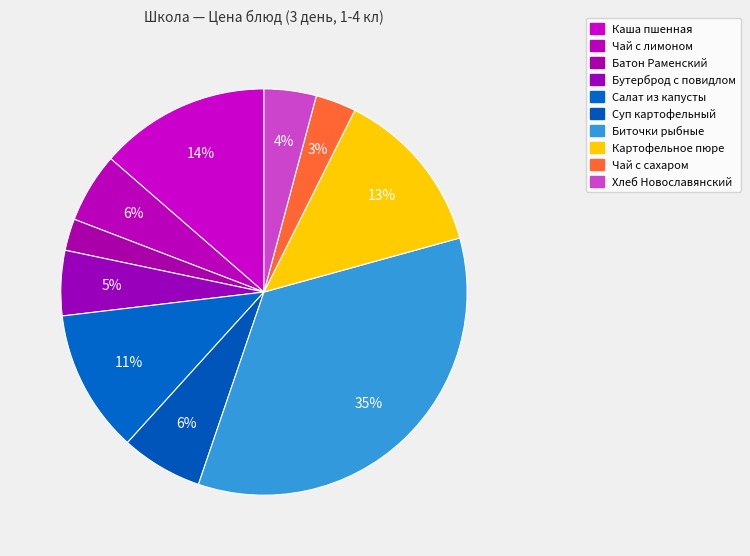

To the nearest percent, what is the combined percentage of Салат из капусты and Бутерброд с повидлом?

17%